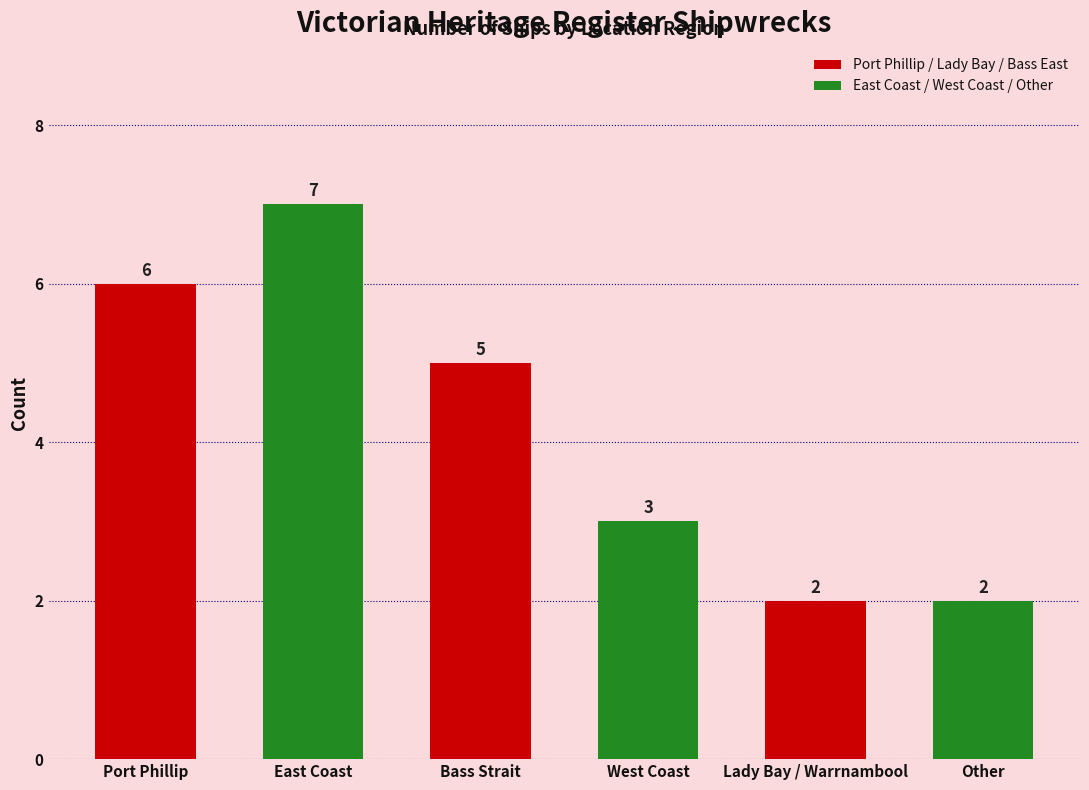

What is the difference between the values at Port Phillip and Other?

4